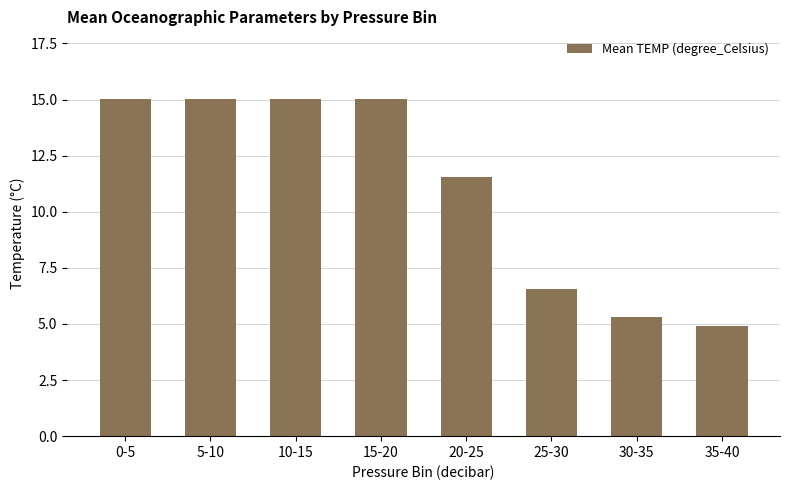

What is the sum of all values?

88.5